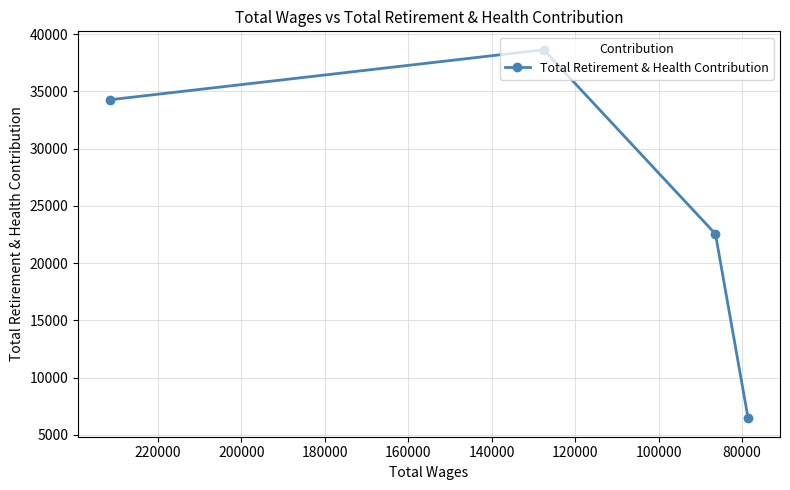

The value at 60000 is 46126. True or false?

False